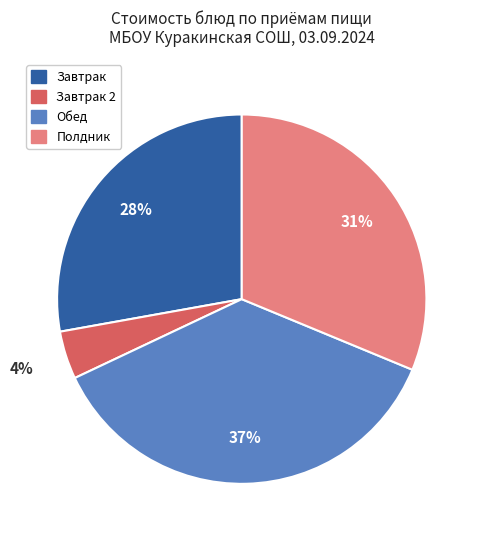

To the nearest percent, what is the average slice percentage?

25%